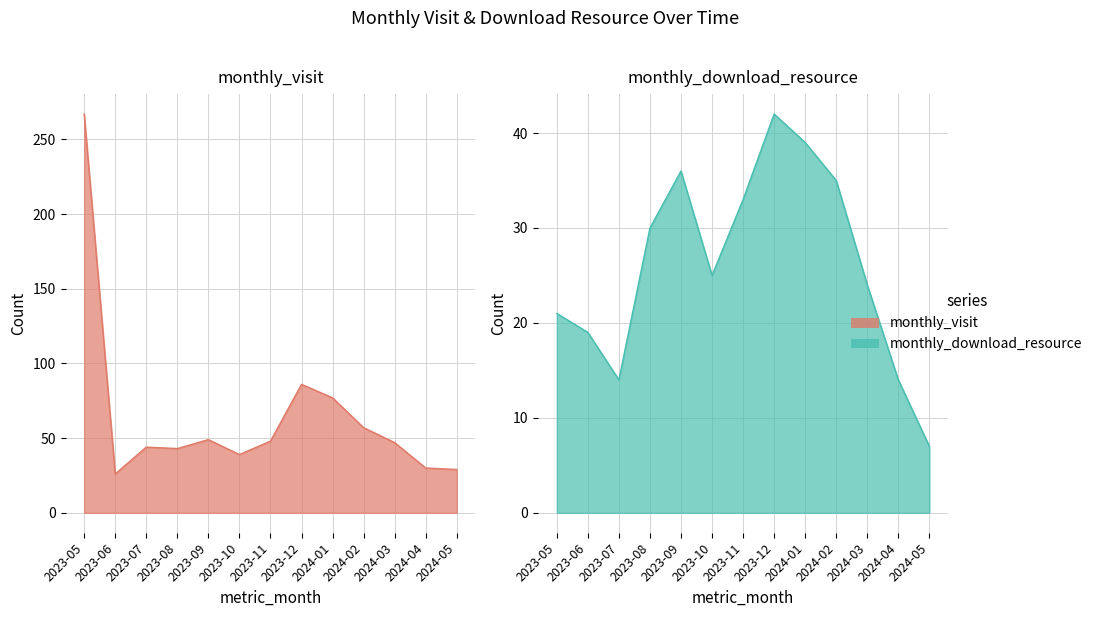

At which category is the sum across all series the highest?

2023-05